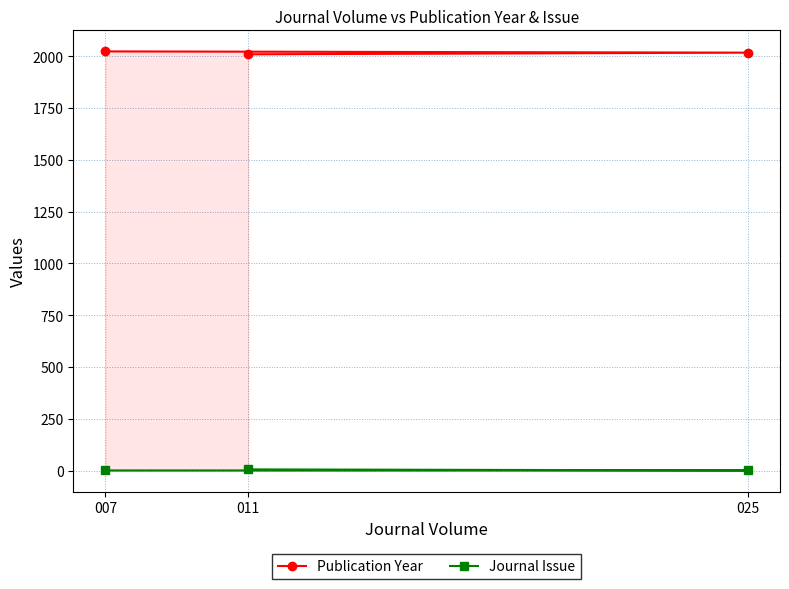

True or false: Publication Year has a value of 2009 at 011.

True